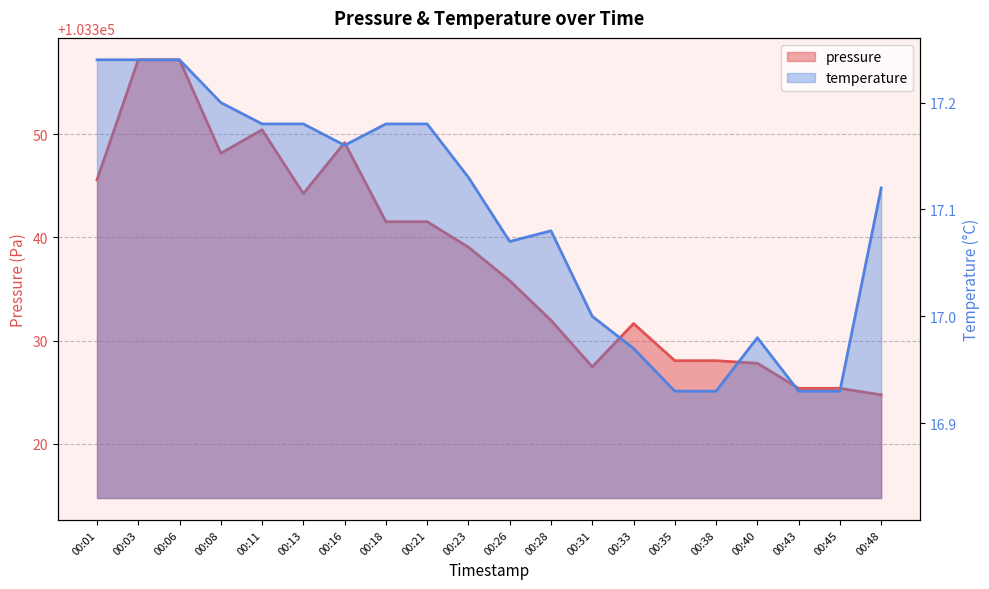

What is the total value across all series at 00:31?

103344.5